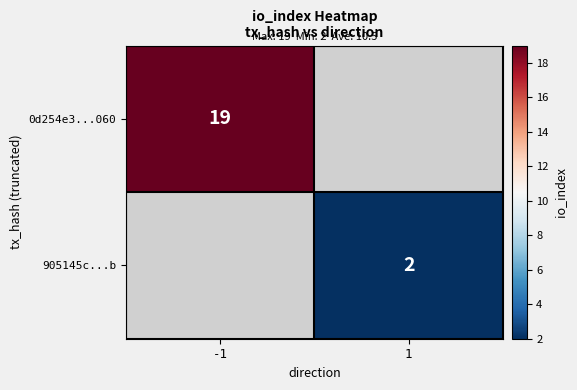

Is it true that 905145c...b equals 1.0 at 1?

False